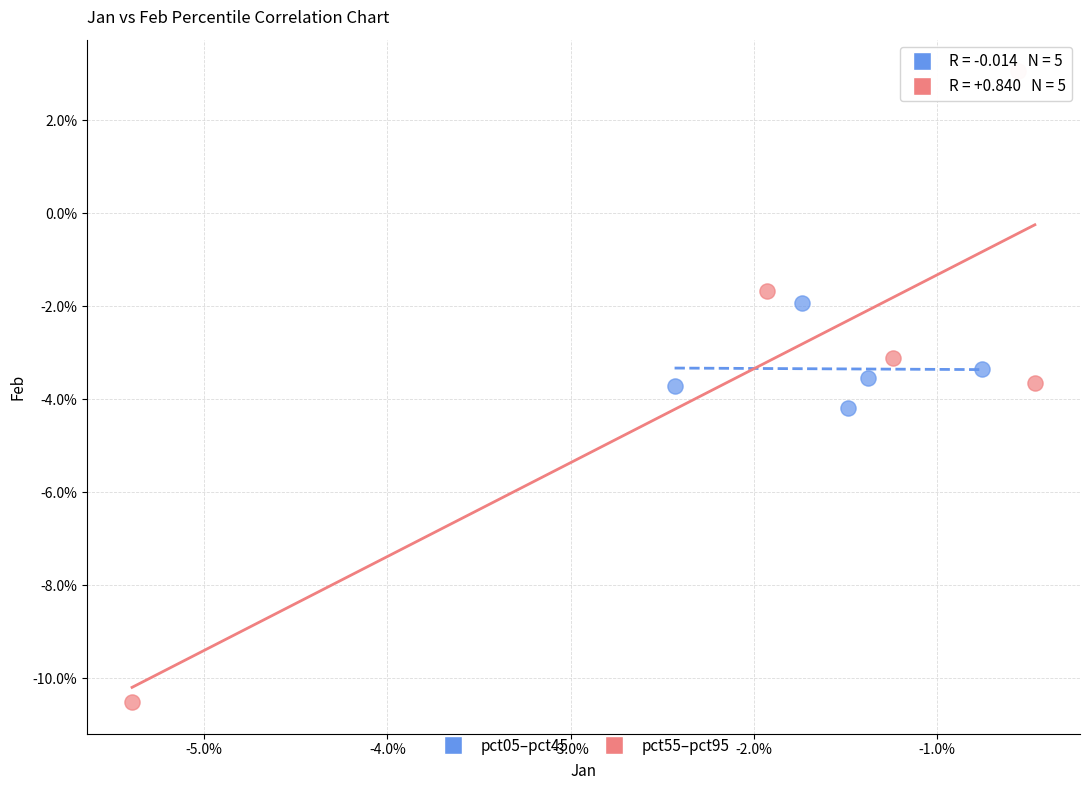

Which series reaches the maximum Y coordinate?

pct55–pct95